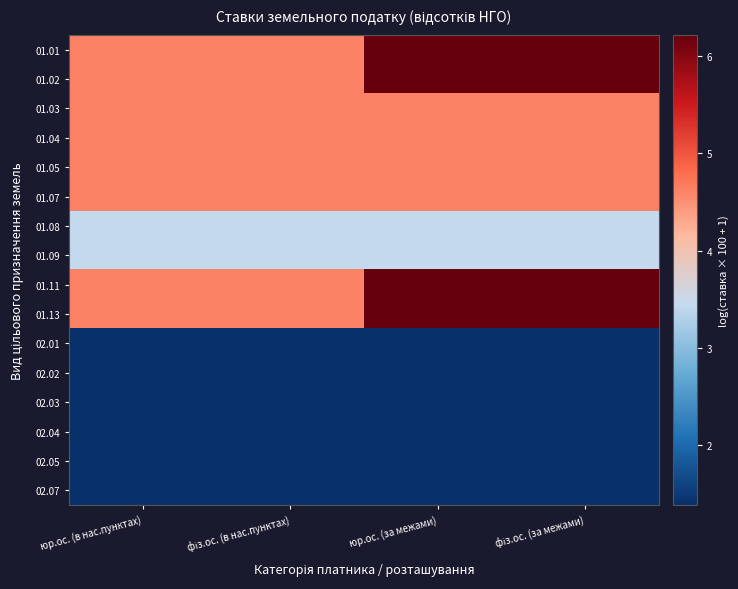

Reading right to left, what are all the values shown in this chart?

01.01: фіз.ос. (за межами)=6.2	юр.ос. (за межами)=6.2	фіз.ос. (в нас.пунктах)=4.6	юр.ос. (в нас.пунктах)=4.6
01.02: фіз.ос. (за межами)=6.2	юр.ос. (за межами)=6.2	фіз.ос. (в нас.пунктах)=4.6	юр.ос. (в нас.пунктах)=4.6
01.03: фіз.ос. (за межами)=4.6	юр.ос. (за межами)=4.6	фіз.ос. (в нас.пунктах)=4.6	юр.ос. (в нас.пунктах)=4.6
01.04: фіз.ос. (за межами)=4.6	юр.ос. (за межами)=4.6	фіз.ос. (в нас.пунктах)=4.6	юр.ос. (в нас.пунктах)=4.6
01.05: фіз.ос. (за межами)=4.6	юр.ос. (за межами)=4.6	фіз.ос. (в нас.пунктах)=4.6	юр.ос. (в нас.пунктах)=4.6
01.07: фіз.ос. (за межами)=4.6	юр.ос. (за межами)=4.6	фіз.ос. (в нас.пунктах)=4.6	юр.ос. (в нас.пунктах)=4.6
01.08: фіз.ос. (за межами)=3.4	юр.ос. (за межами)=3.4	фіз.ос. (в нас.пунктах)=3.4	юр.ос. (в нас.пунктах)=3.4
01.09: фіз.ос. (за межами)=3.4	юр.ос. (за межами)=3.4	фіз.ос. (в нас.пунктах)=3.4	юр.ос. (в нас.пунктах)=3.4
01.11: фіз.ос. (за межами)=6.2	юр.ос. (за межами)=6.2	фіз.ос. (в нас.пунктах)=4.6	юр.ос. (в нас.пунктах)=4.6
01.13: фіз.ос. (за межами)=6.2	юр.ос. (за межами)=6.2	фіз.ос. (в нас.пунктах)=4.6	юр.ос. (в нас.пунктах)=4.6
02.01: фіз.ос. (за межами)=1.4	юр.ос. (за межами)=1.4	фіз.ос. (в нас.пунктах)=1.4	юр.ос. (в нас.пунктах)=1.4
02.02: фіз.ос. (за межами)=1.4	юр.ос. (за межами)=1.4	фіз.ос. (в нас.пунктах)=1.4	юр.ос. (в нас.пунктах)=1.4
02.03: фіз.ос. (за межами)=1.4	юр.ос. (за межами)=1.4	фіз.ос. (в нас.пунктах)=1.4	юр.ос. (в нас.пунктах)=1.4
02.04: фіз.ос. (за межами)=1.4	юр.ос. (за межами)=1.4	фіз.ос. (в нас.пунктах)=1.4	юр.ос. (в нас.пунктах)=1.4
02.05: фіз.ос. (за межами)=1.4	юр.ос. (за межами)=1.4	фіз.ос. (в нас.пунктах)=1.4	юр.ос. (в нас.пунктах)=1.4
02.07: фіз.ос. (за межами)=1.4	юр.ос. (за межами)=1.4	фіз.ос. (в нас.пунктах)=1.4	юр.ос. (в нас.пунктах)=1.4